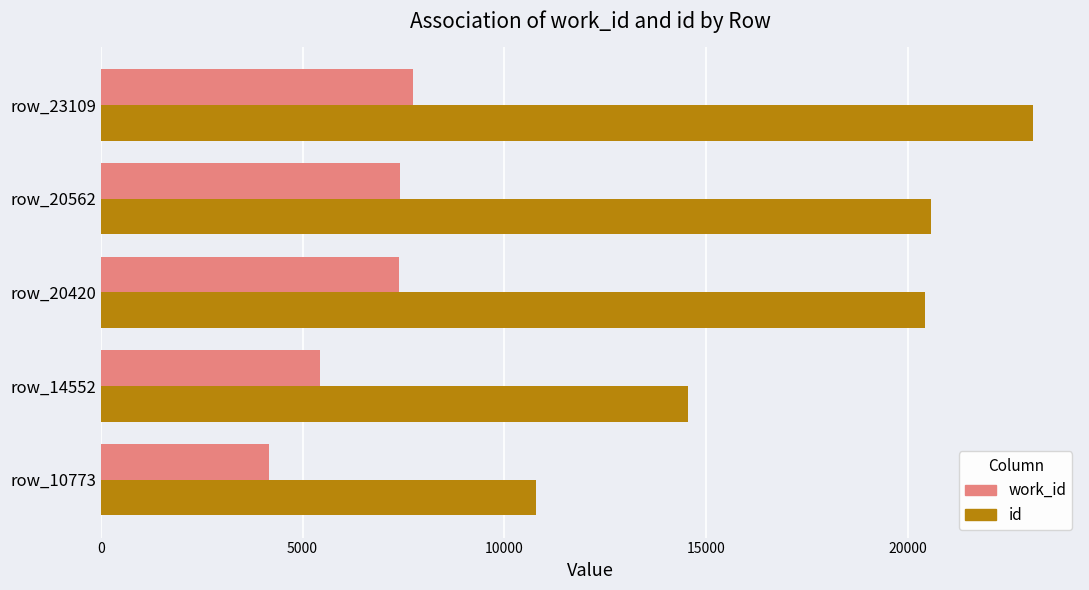

Rank the series by their average value, from highest to lowest.

id, work_id